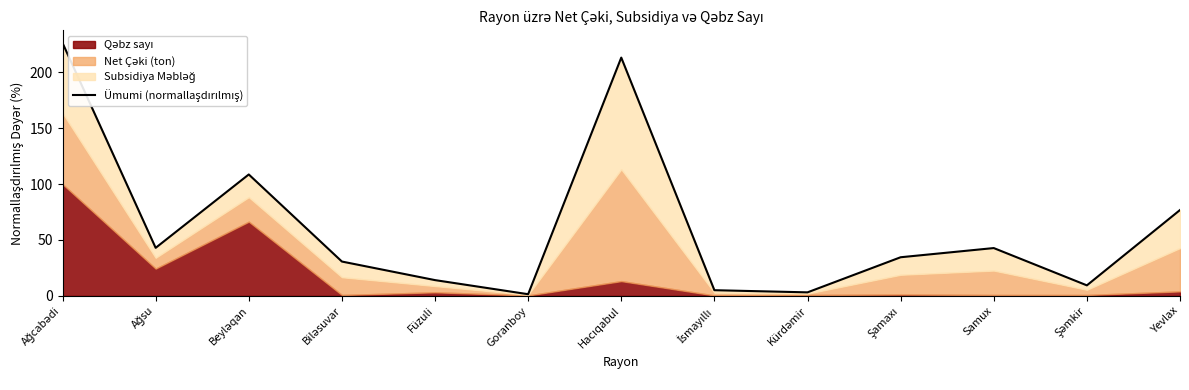

What is the difference between the values at Samux and Kürdəmir?

39.6